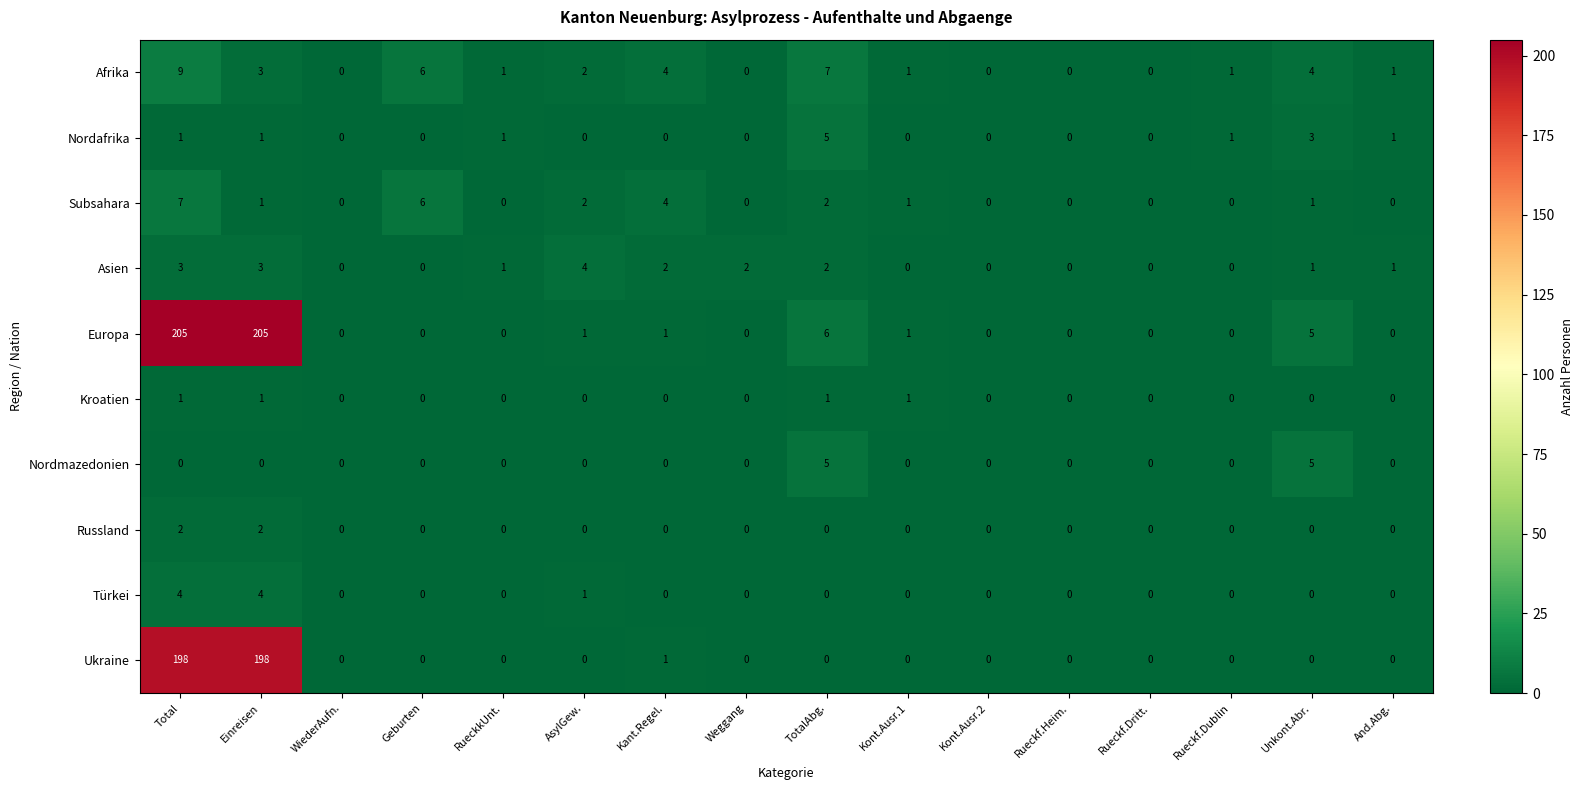

What is the difference between the second highest and minimum values in the Asien series?

3